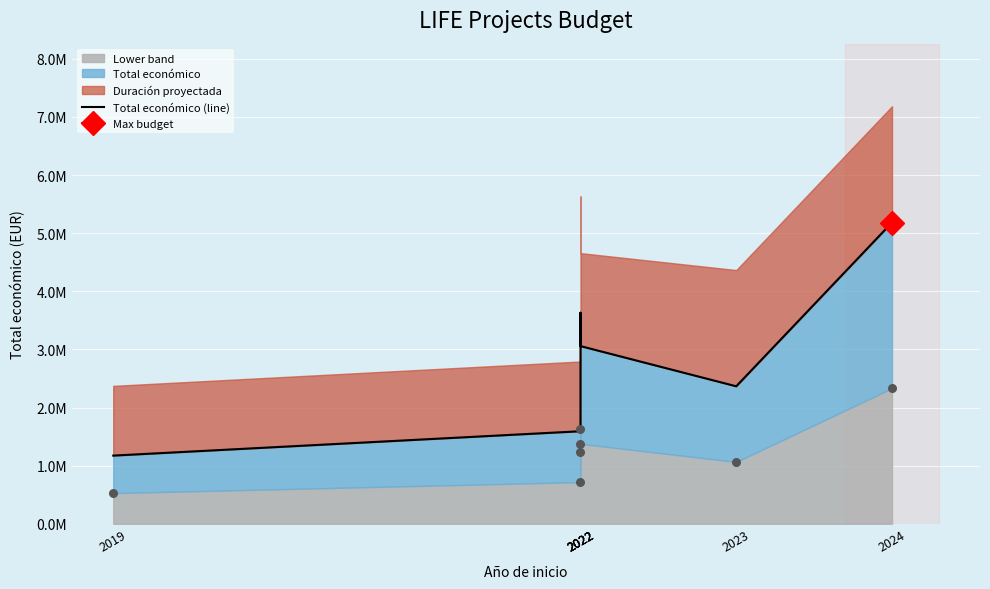

What is the ratio of the value at 2023 to the value at 2022?

0.7